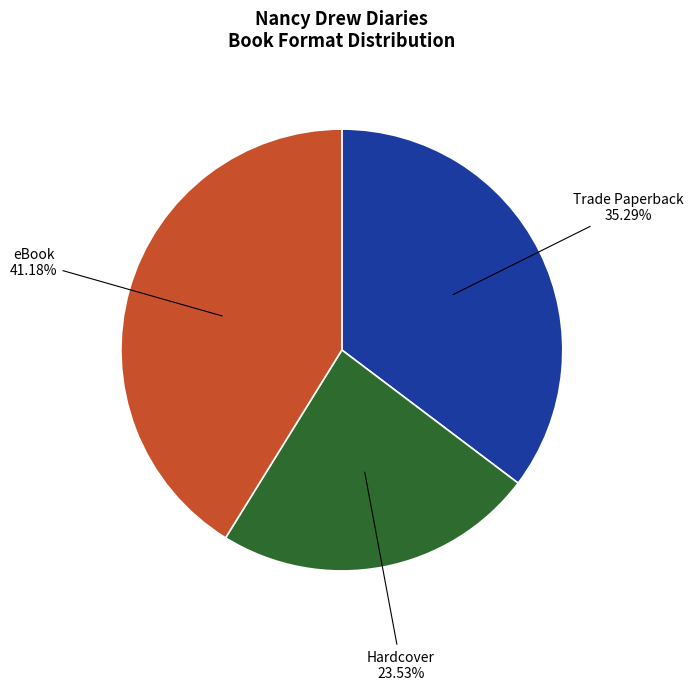

The eBook slice represents 41% of the pie. True or false?

True